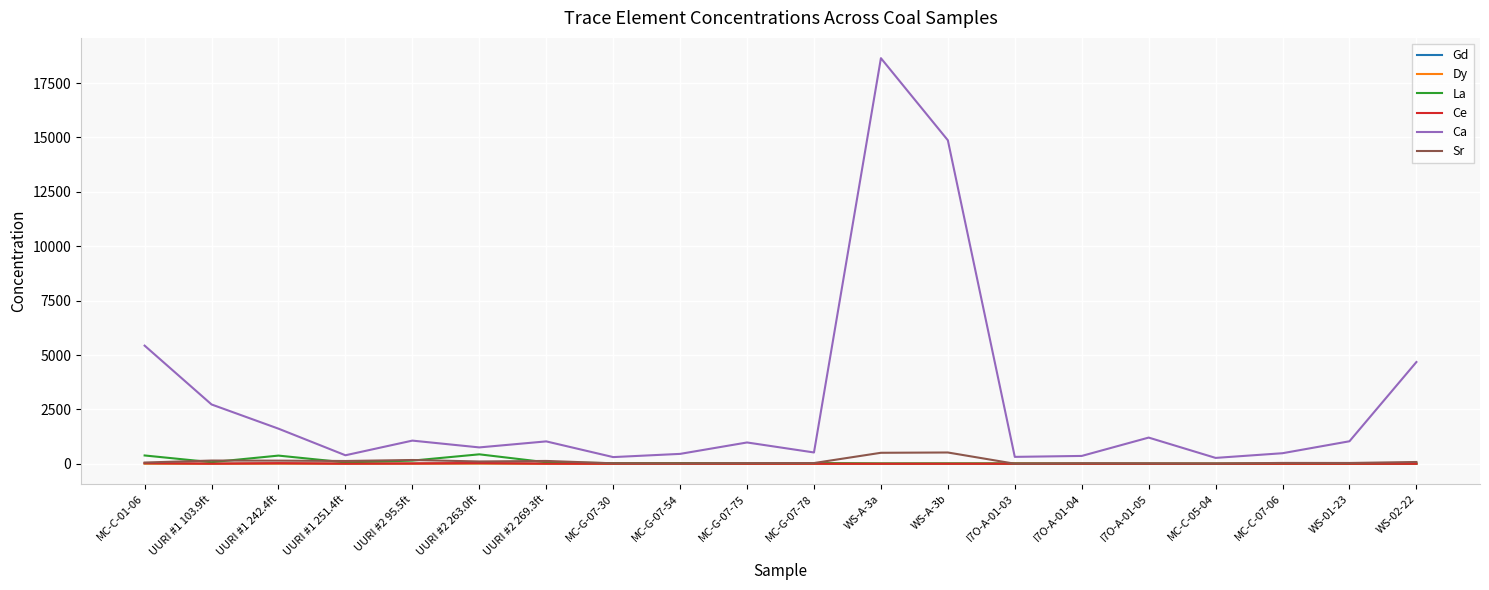

How many lines are shown in the chart?

6